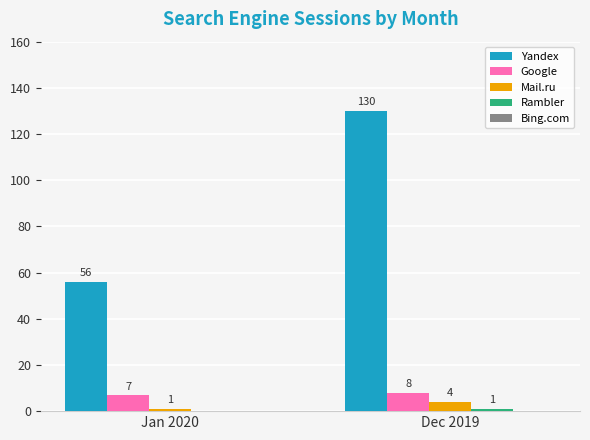

Which series has the largest total across all categories?

Yandex